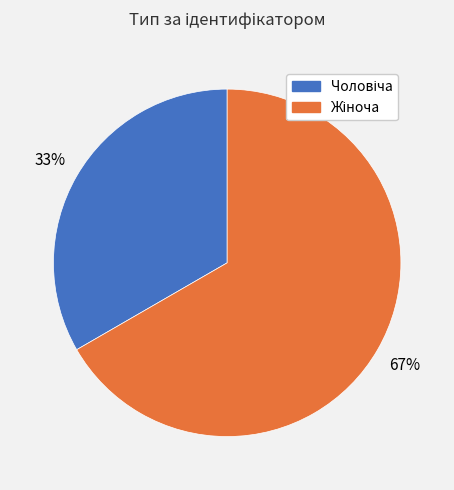

Is there a majority slice in this chart?

Yes